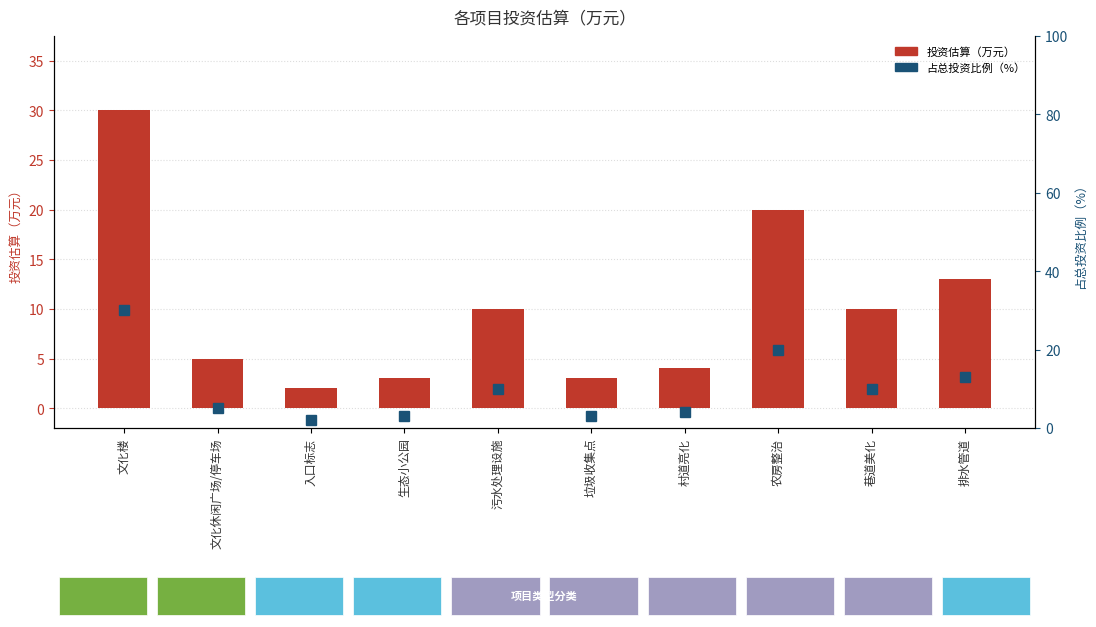

Rank the series at 巷道美化 from lowest to highest value.

投资估算（万元）, 占比（%）